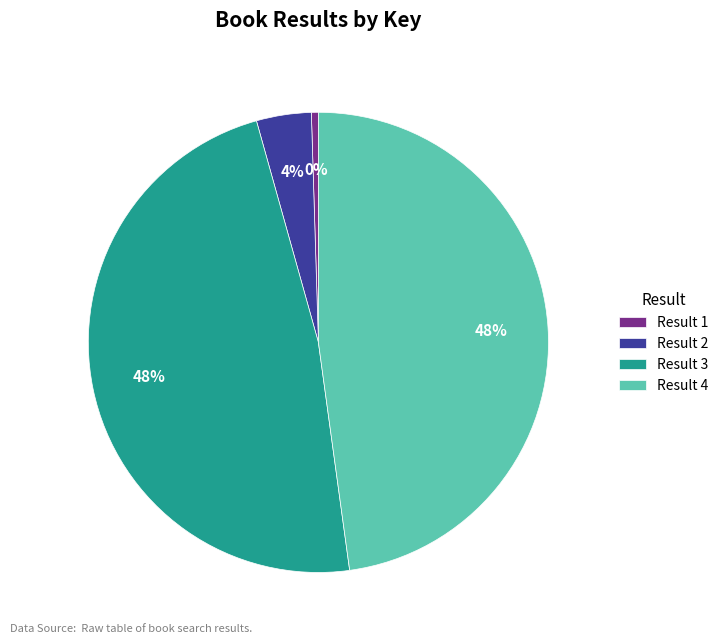

True or false: Result 2 accounts for 4% of the total.

True